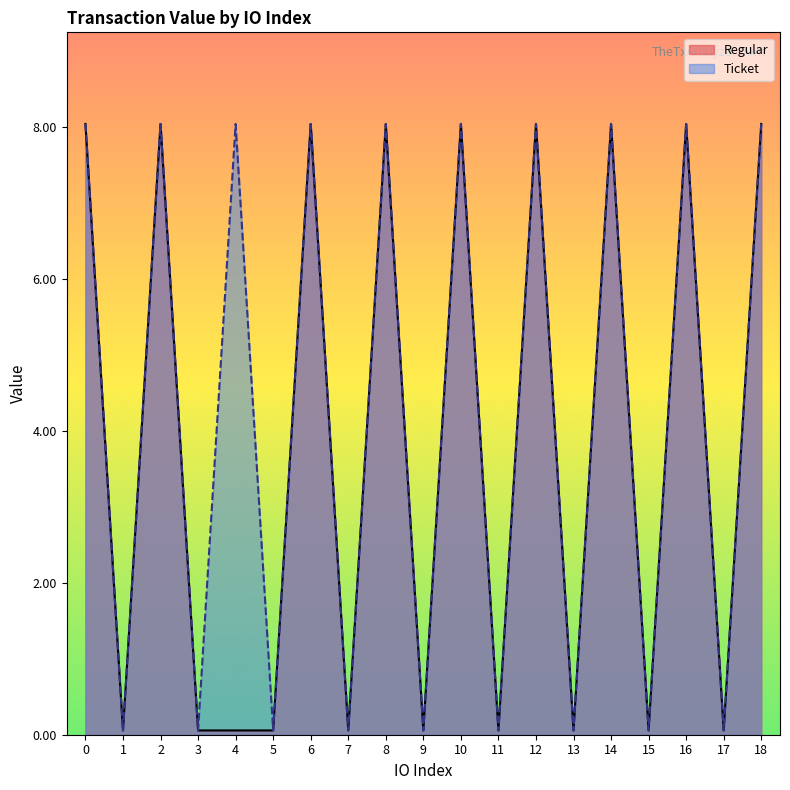

True or false: Ticket and Regular intersect in this chart.

False